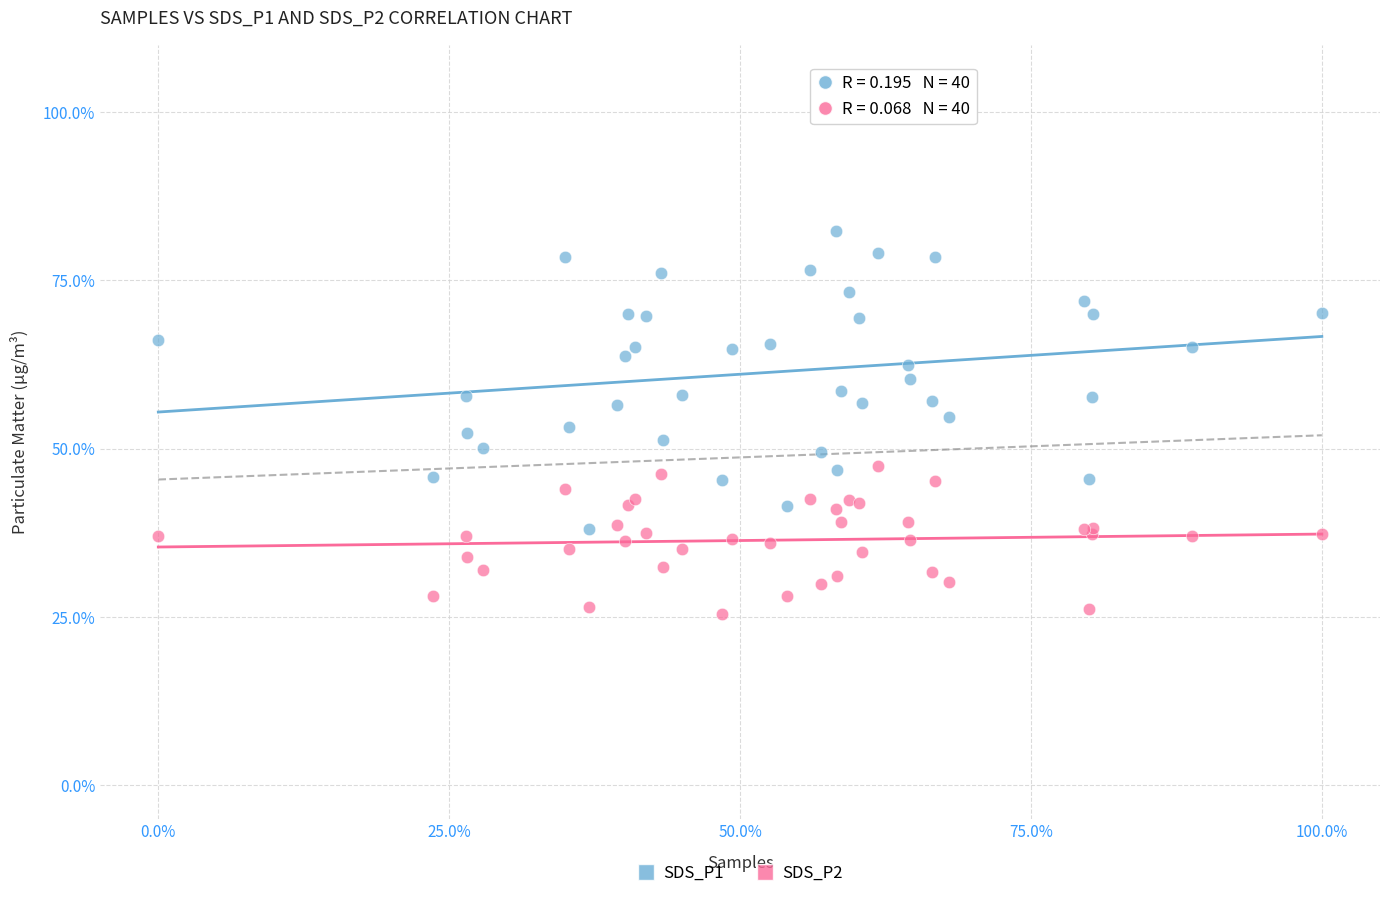

Which series contains the lowest Y value?

SDS_P2